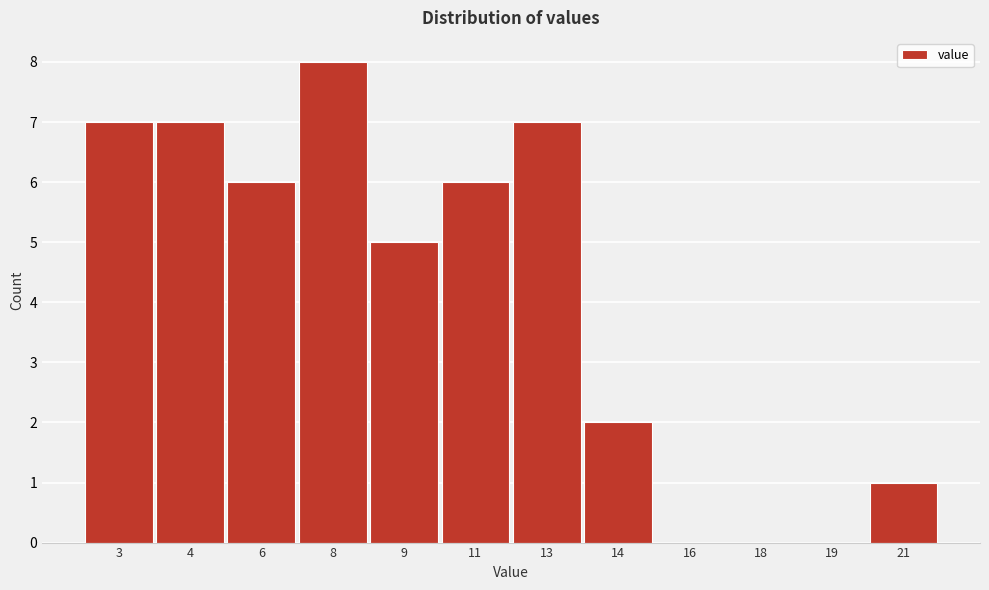

Reading right to left, extract all data points from this chart.

21=1	19=0	18=0	16=0	14=2	13=7	11=6	9=5	8=8	6=6	4=7	3=7